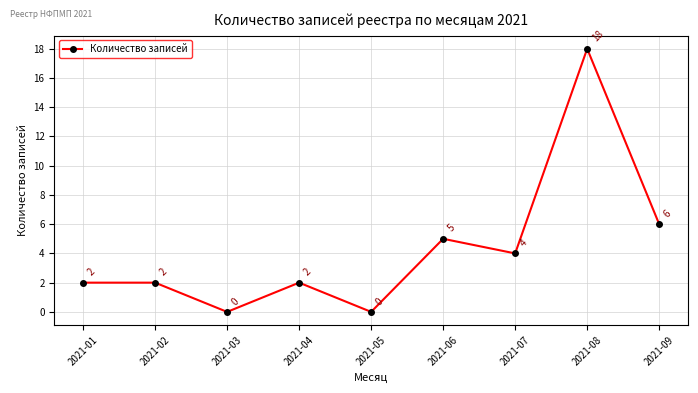

How many lines are shown in the chart?

1